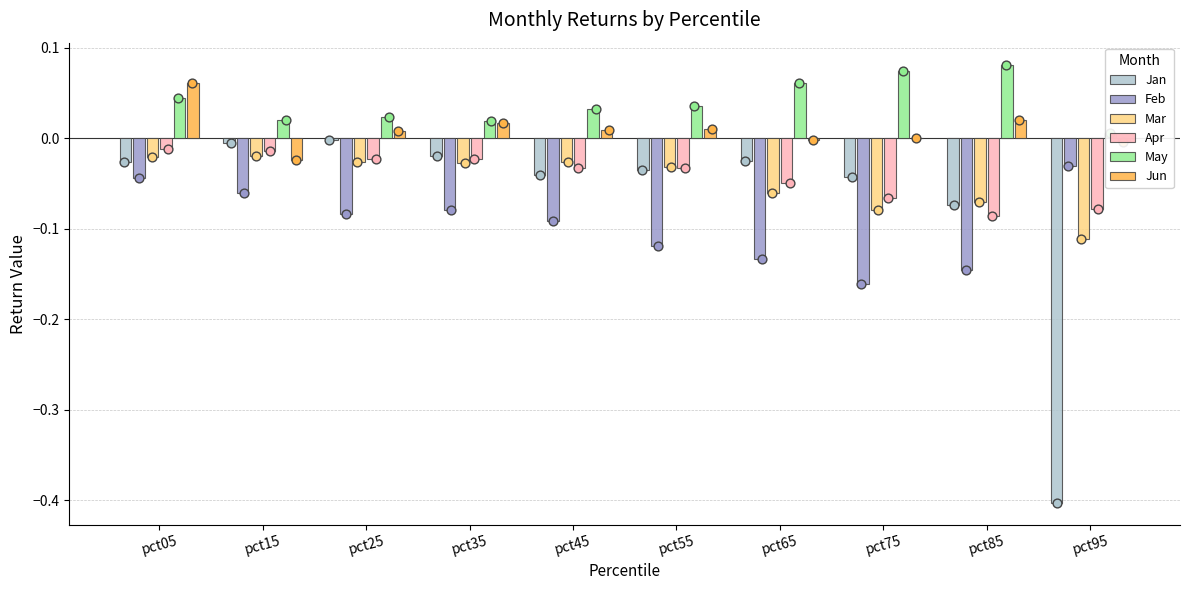

Which series has the largest total across all categories?

May